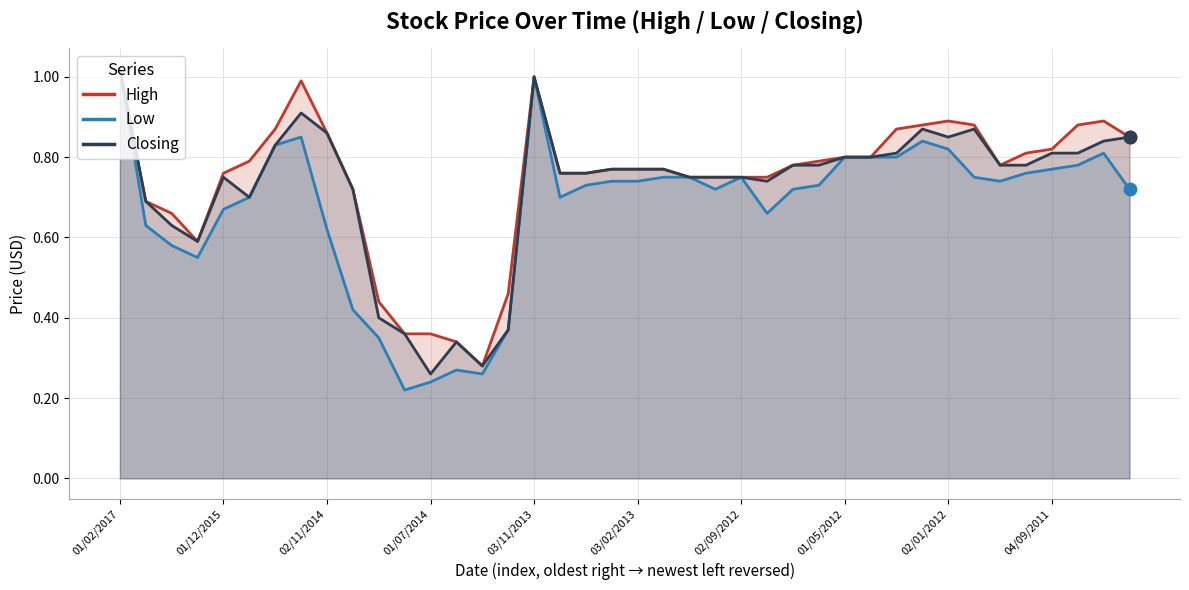

What are all the series names shown in the legend?

High, Low, Closing